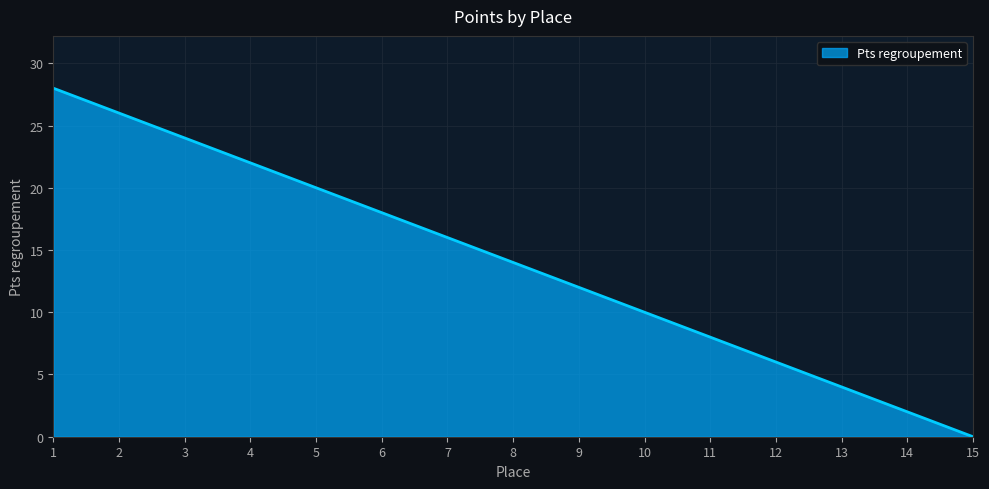

Reading left to right, extract all data points from this chart.

28	26	24	22	20	18	16	14	12	10	8	6	4	2	0